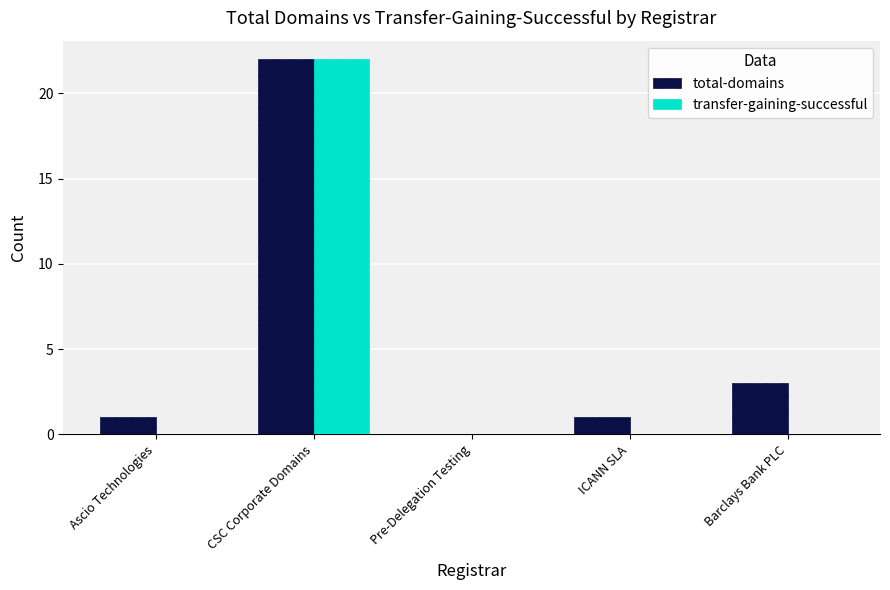

Is it true that transfer-gaining-successful equals -14 at ICANN SLA?

False